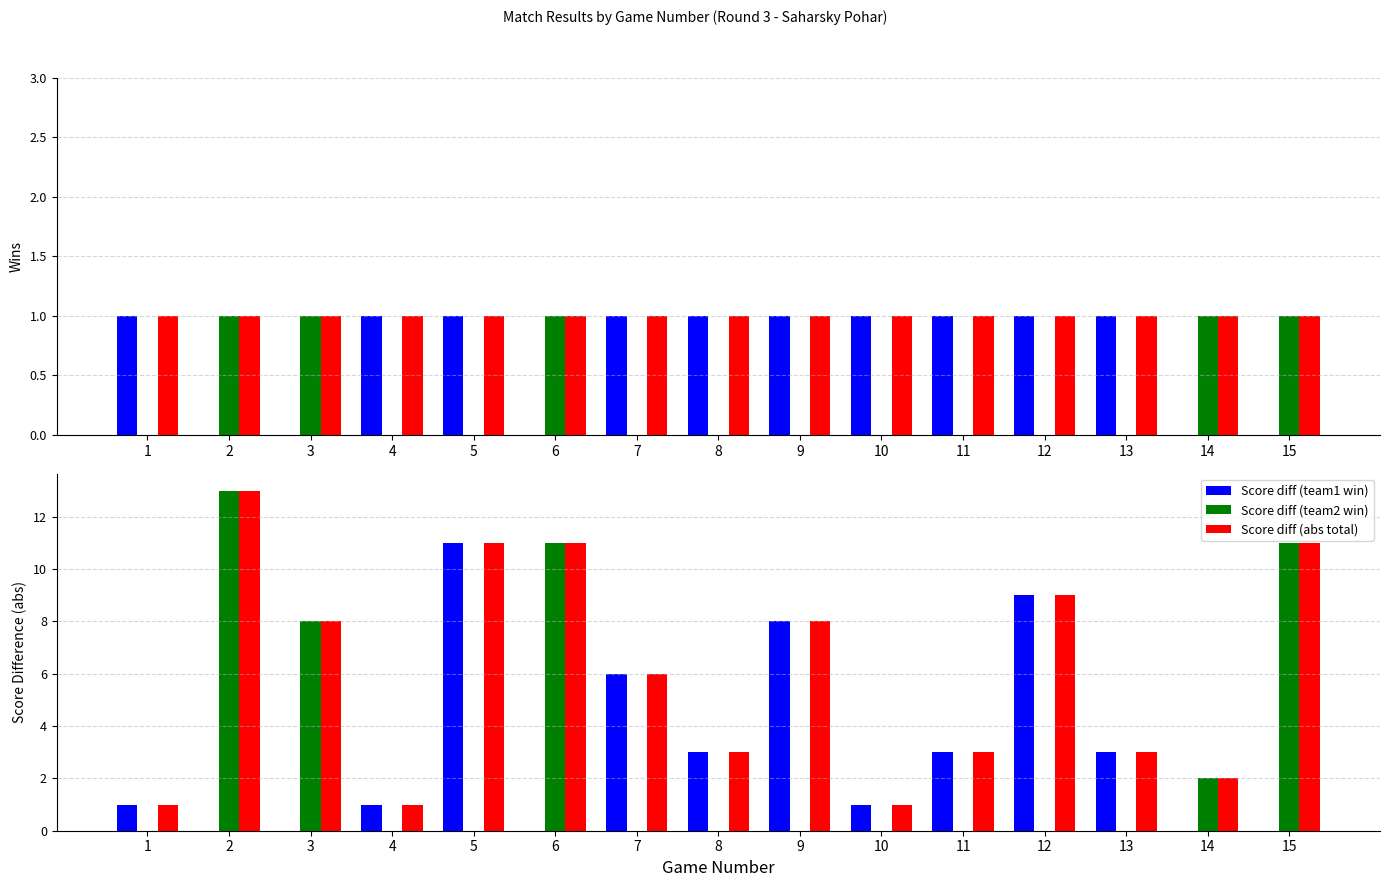

What is the difference between the Score diff (team2 win) values at 3 and 7?

8